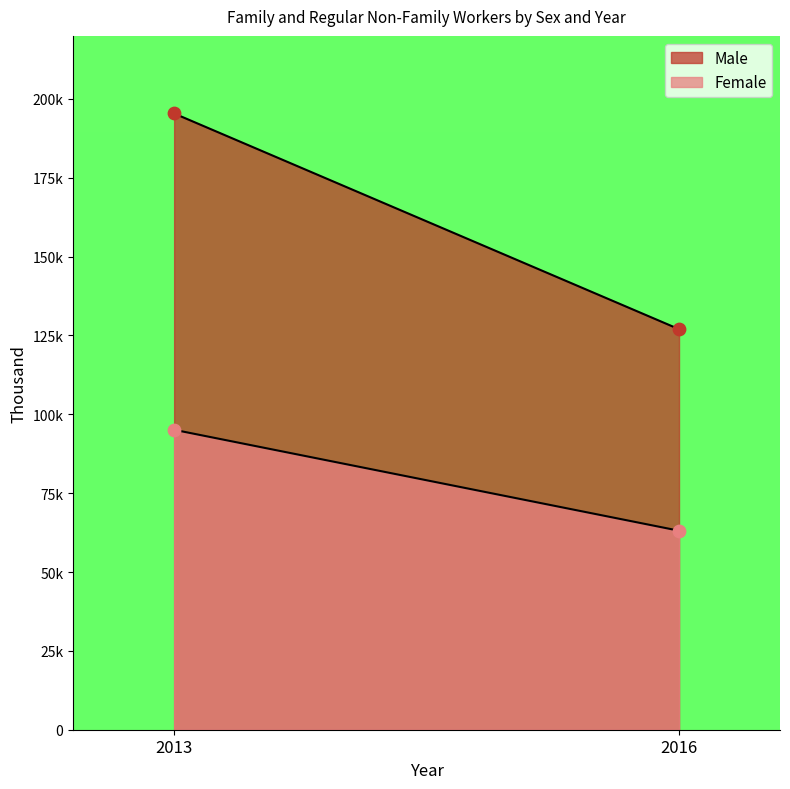

Which series has the largest Y range (max minus min)?

Male